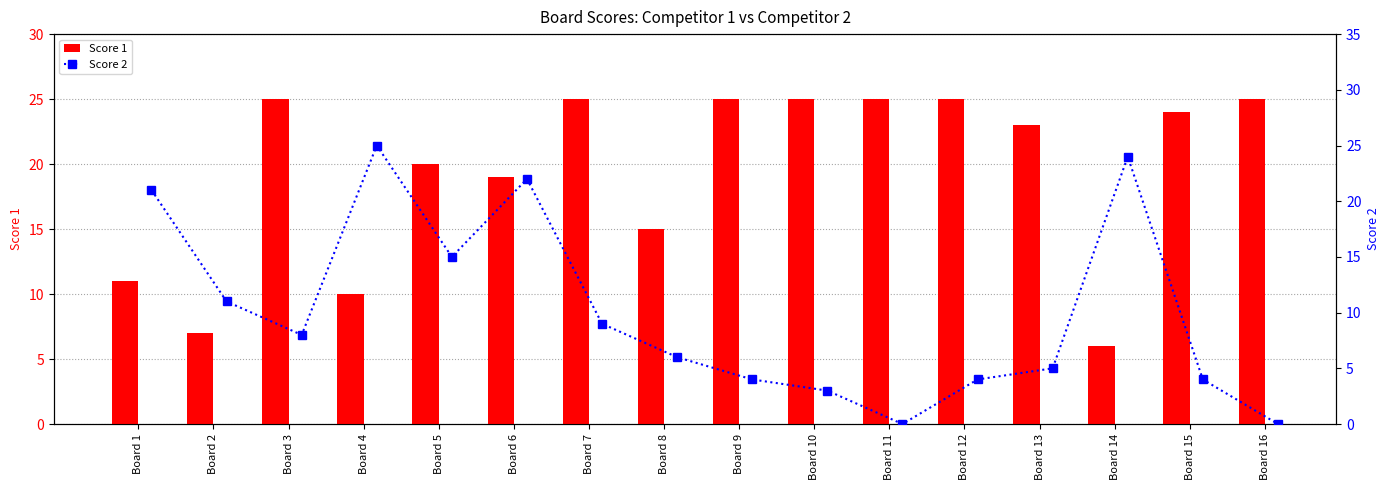

What is the difference between the maximum and second lowest values in the Score 2 series?

25